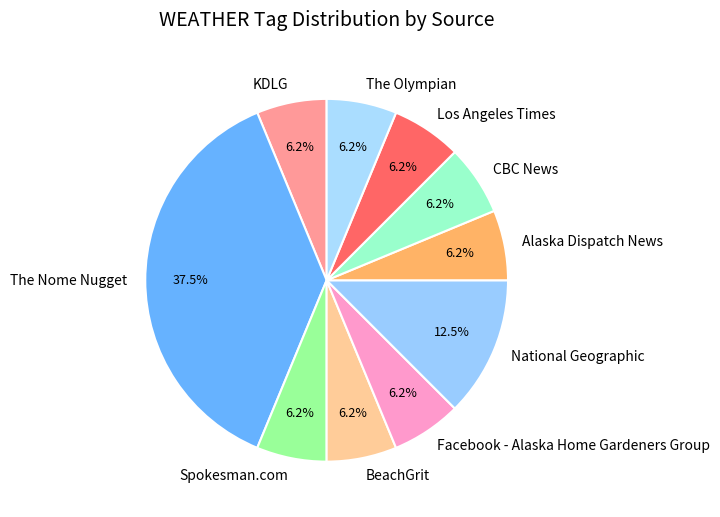

To the nearest percent, what is the difference between the The Nome Nugget and CBC News slice percentages?

31%